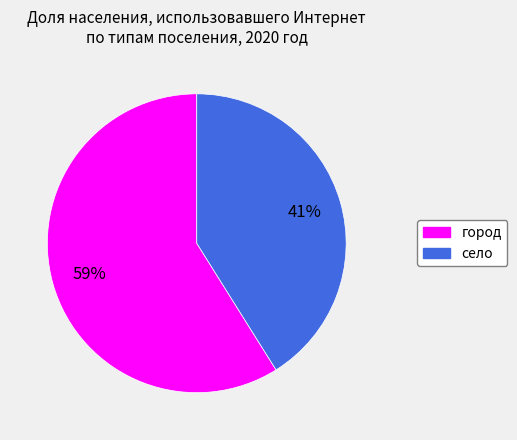

The село slice represents 50% of the pie. True or false?

False